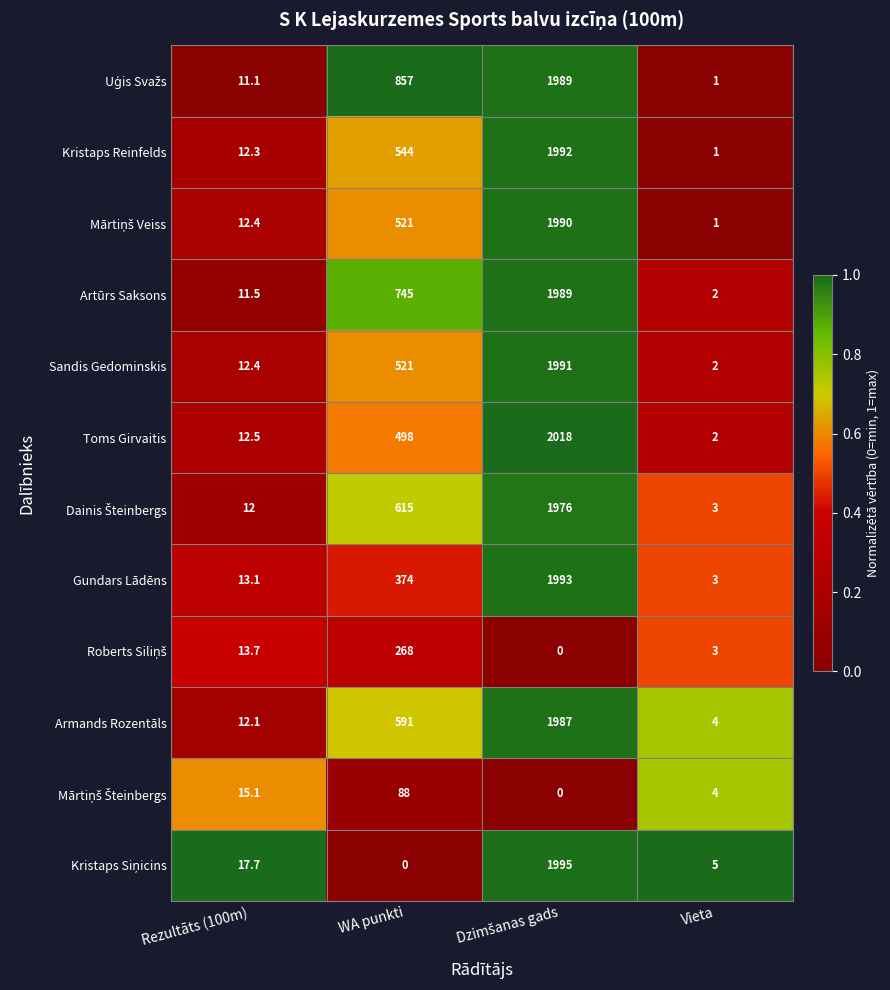

What is the minimum value for Artūrs Saksons?

2.0